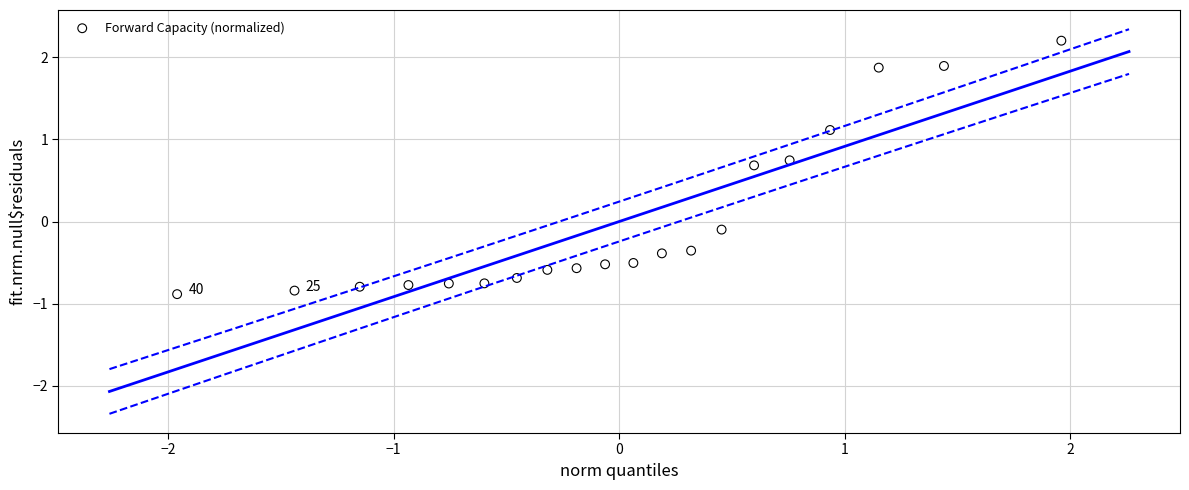

What is the range of X values (max minus min)?

3.9